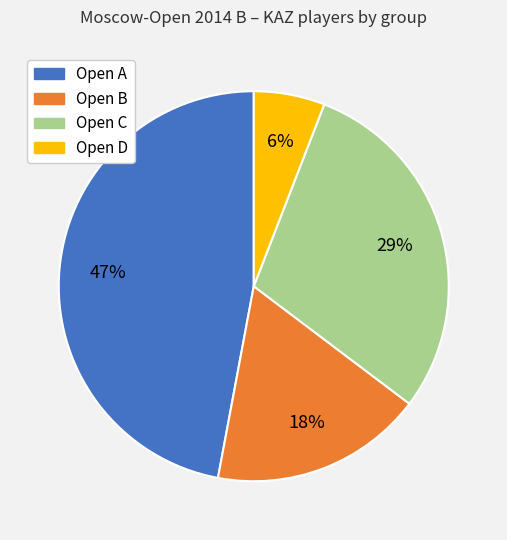

Rank the categories by value from lowest to highest.

Open D, Open B, Open C, Open A